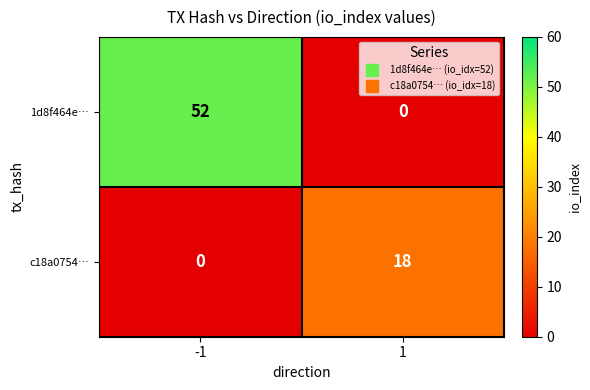

What is the maximum value shown in the chart?

52